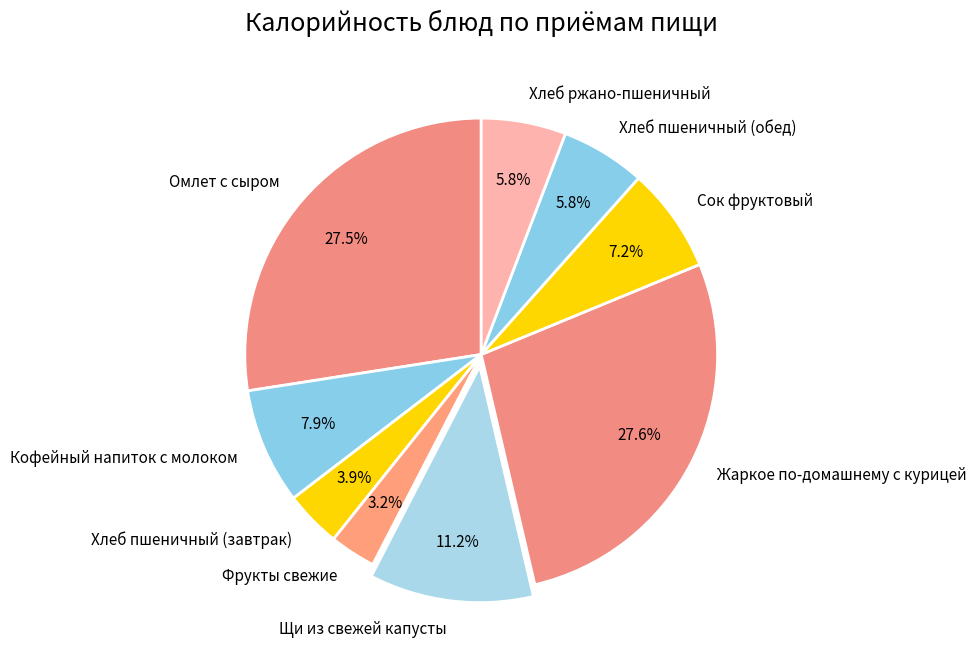

What percentage is the Хлеб пшеничный (обед) slice, to the nearest percent?

6%